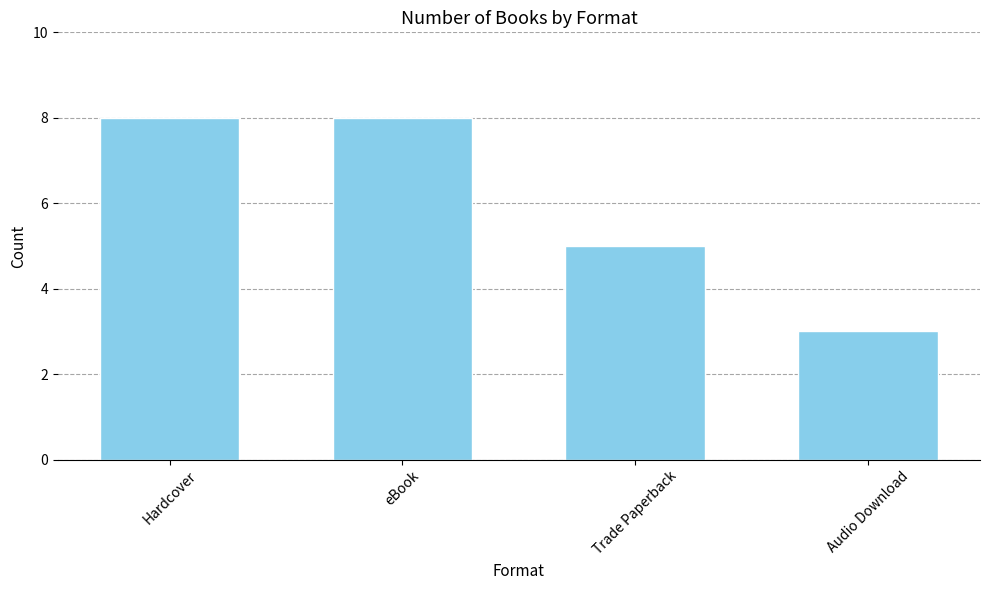

Are the bars grouped side by side (vs. stacked)?

No